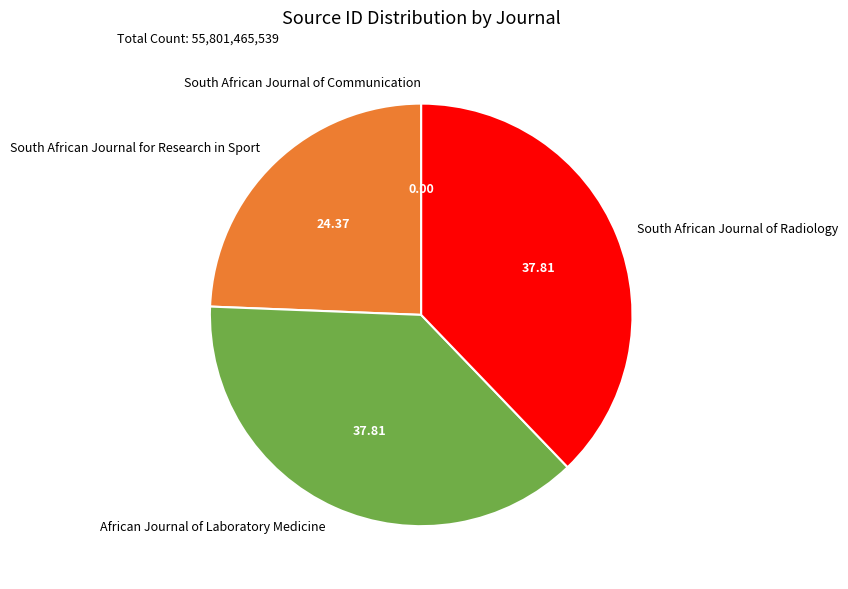

Does any single category account for the majority?

No